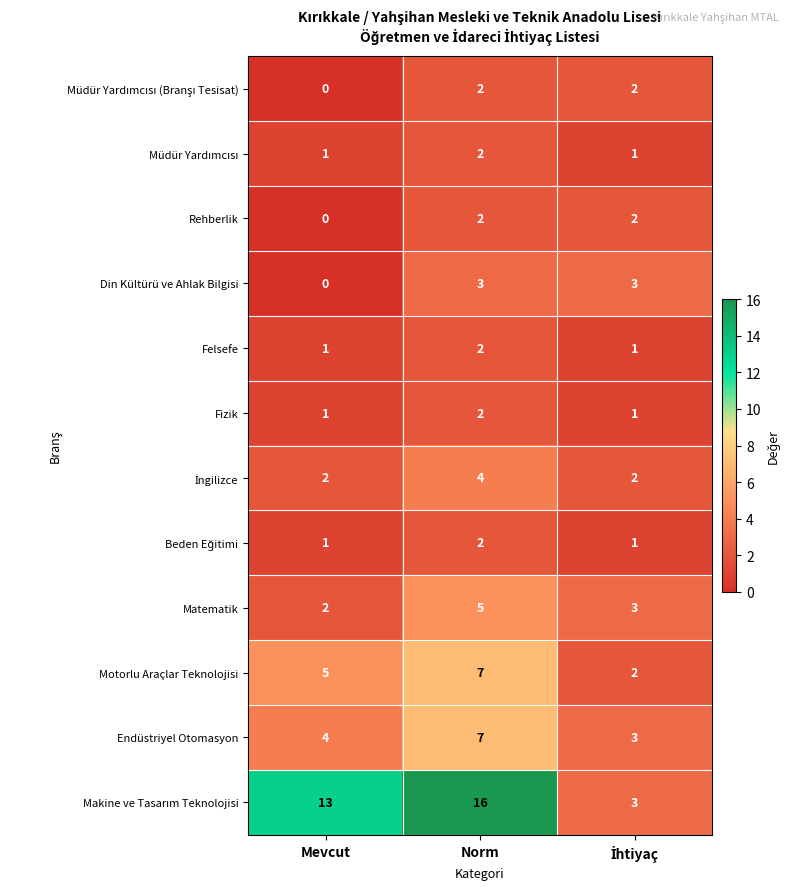

What is the average value of the Matematik series?

3